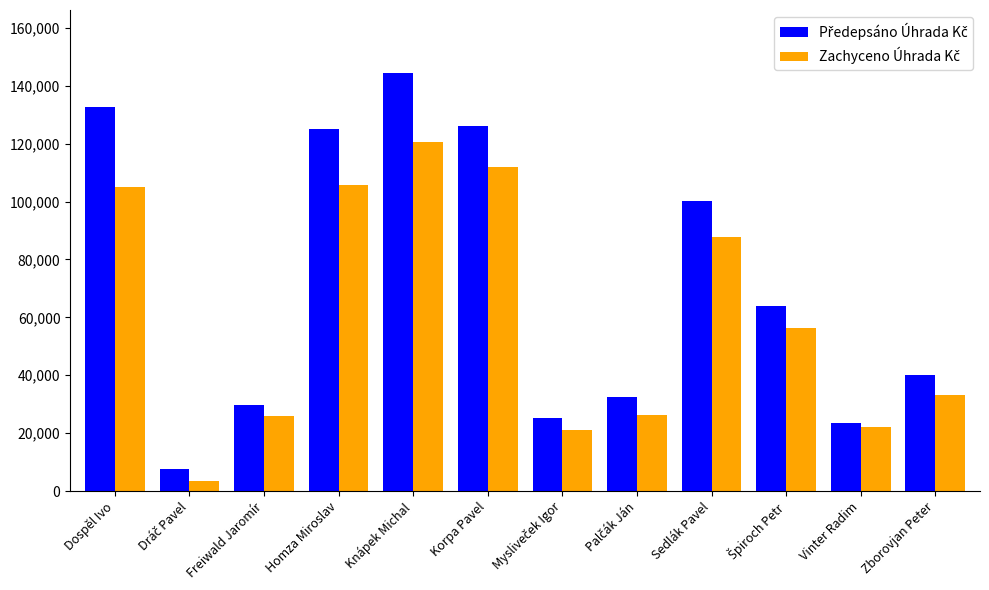

At how many categories does at least one series exceed 97053?

5